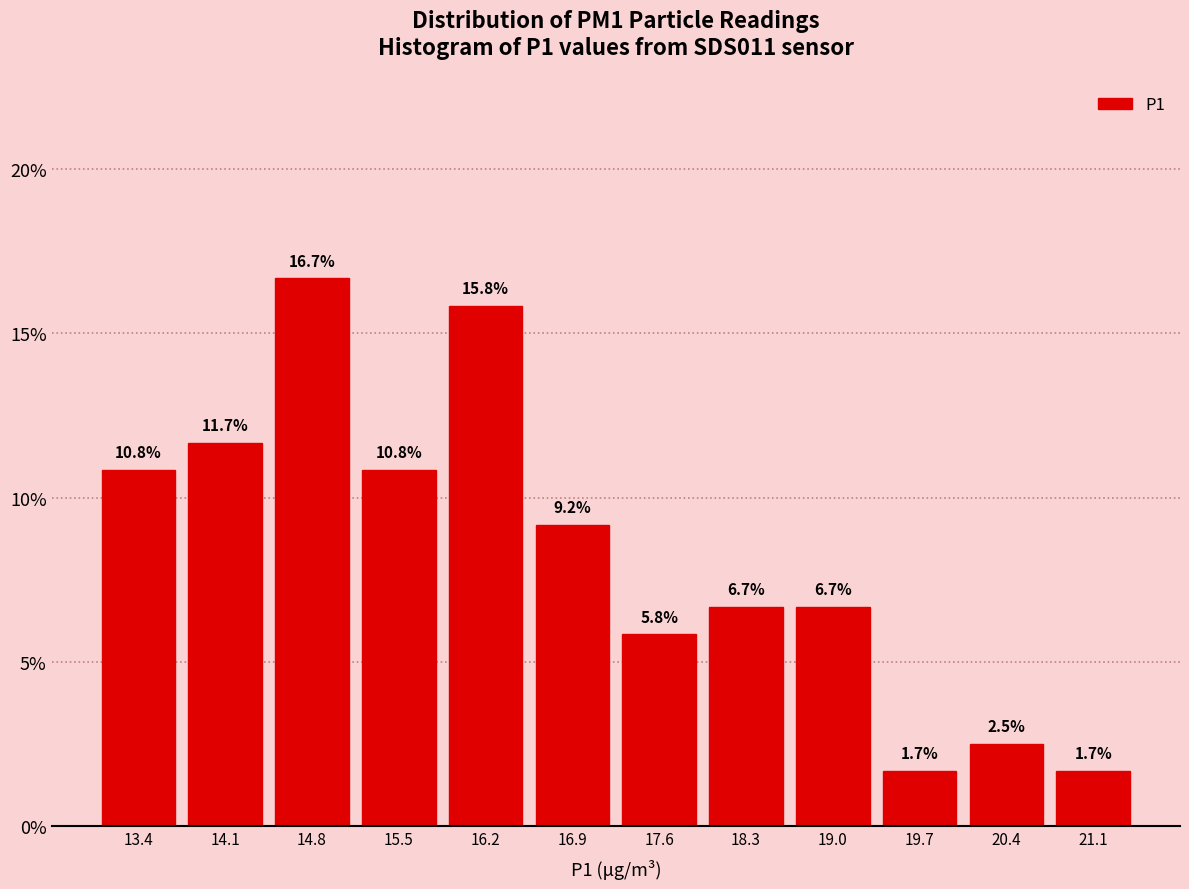

Which range on the x-axis has the tallest bar?

14.4 to 15.1